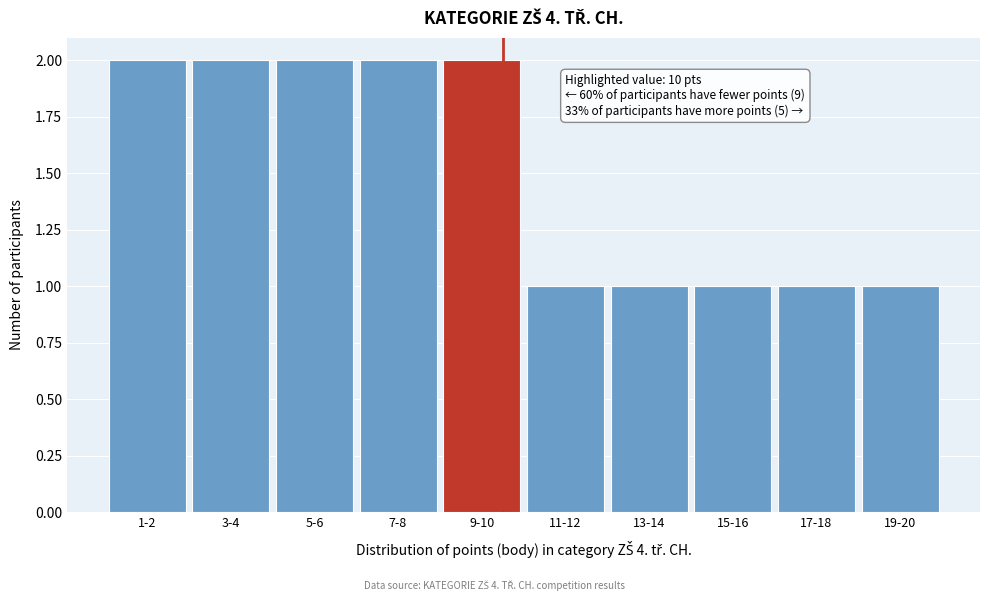

Reading left to right, extract all data points from this chart.

1-2=2	3-4=2	5-6=2	7-8=2	9-10=2	11-12=1	13-14=1	15-16=1	17-18=1	19-20=1